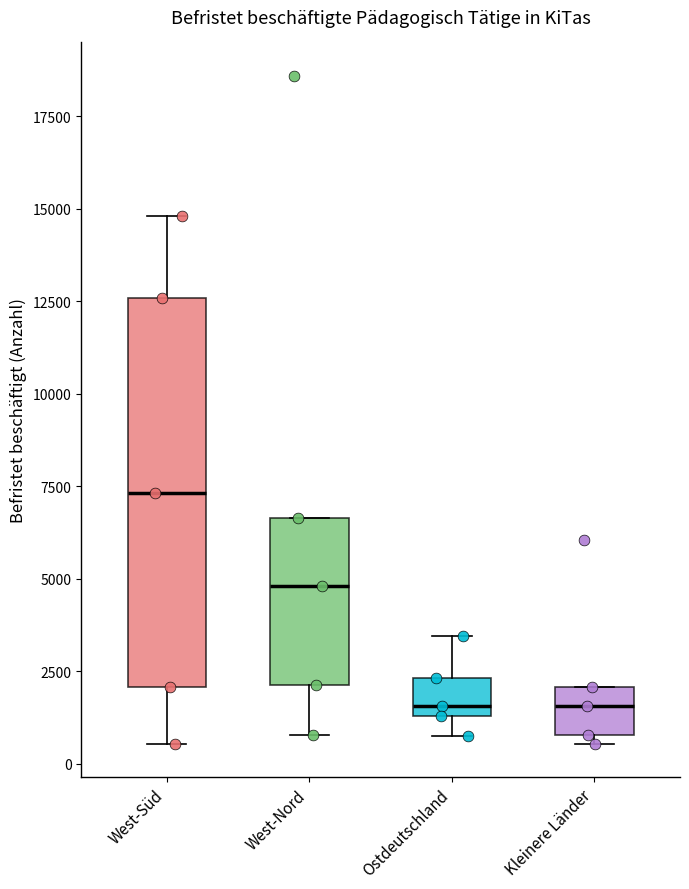

Comparing the boxes themselves (not the whiskers), which one is the tallest?

West-Süd